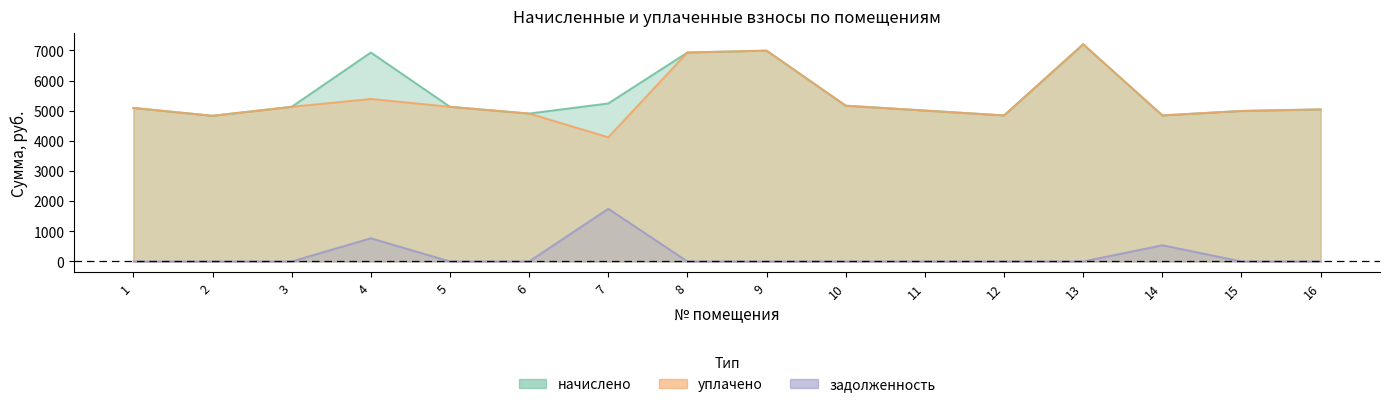

What is the greatest value displayed?

7203.6